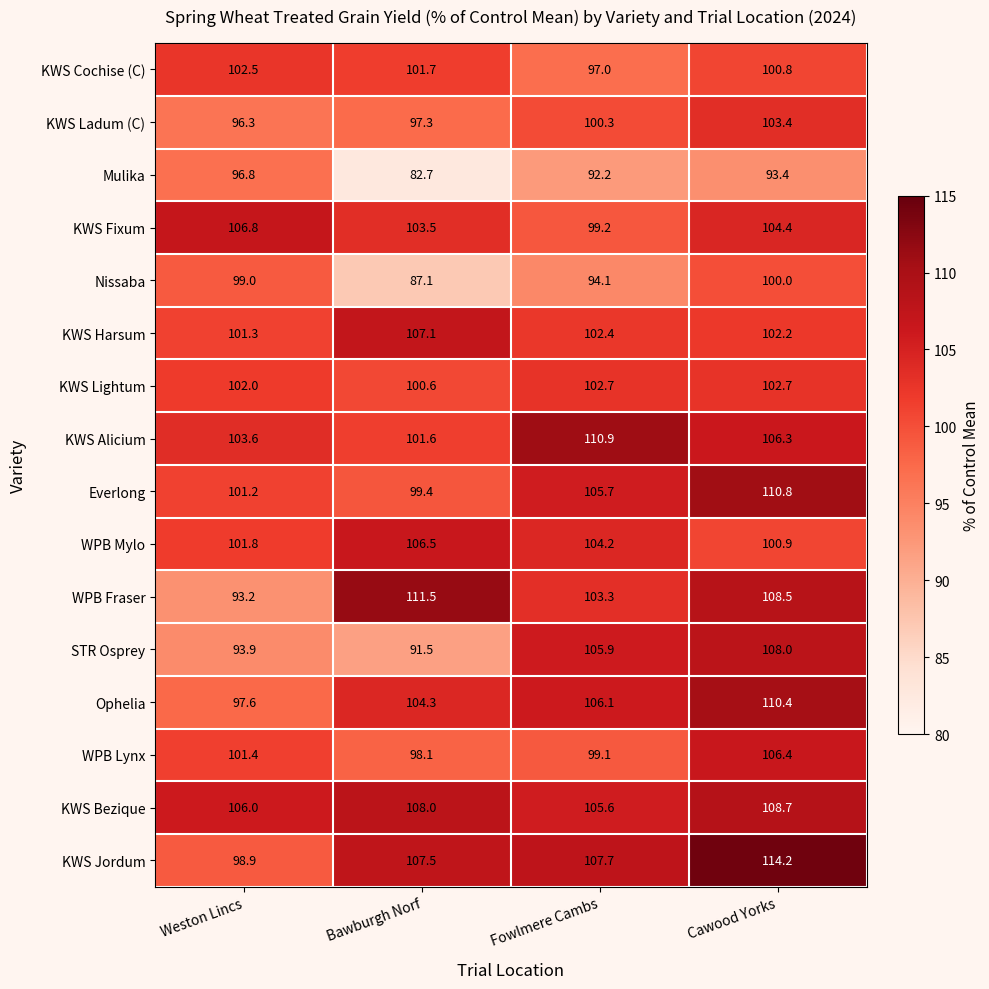

What is the difference between the maximum and minimum values in the Ophelia series?

12.8